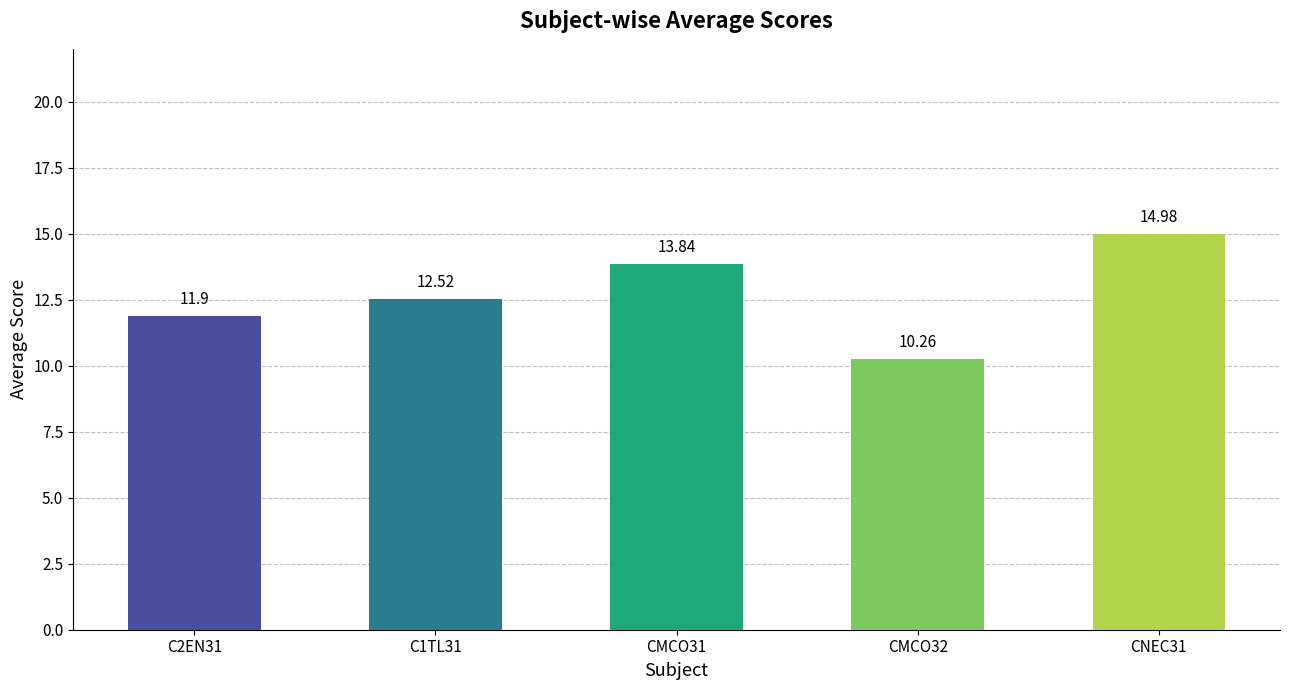

What is the smallest value displayed?

10.3